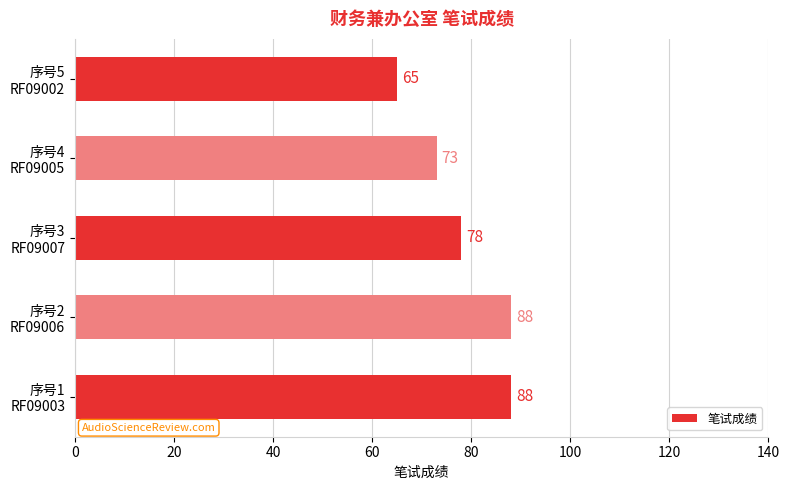

What is the minimum value shown in the chart?

65